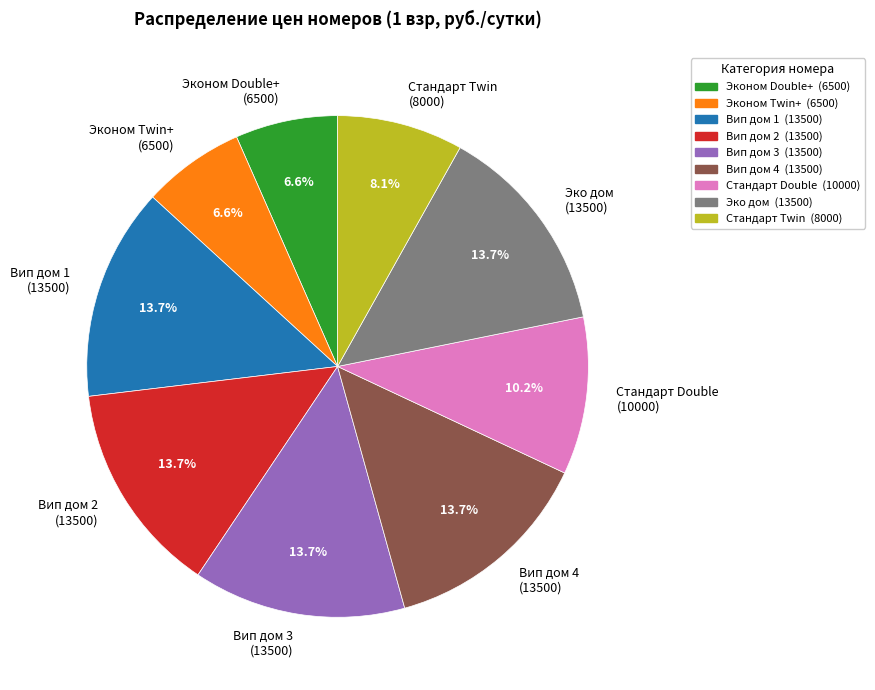

Approximately how many times larger is the value at Вип дом 3 compared to Эконом Twin+?

2.1